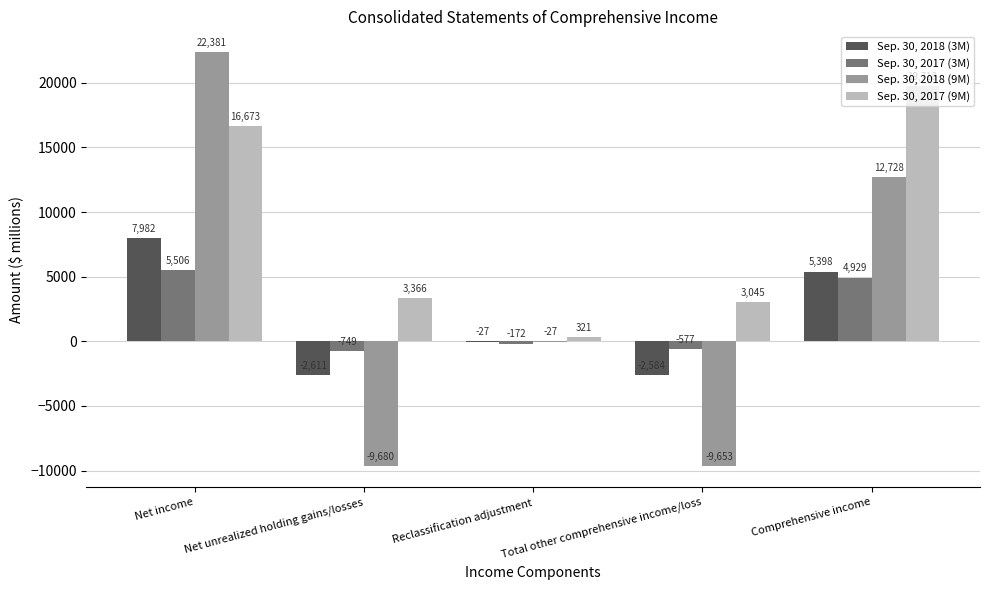

Which series has the largest total across all categories?

Sep. 30, 2017 (9M)